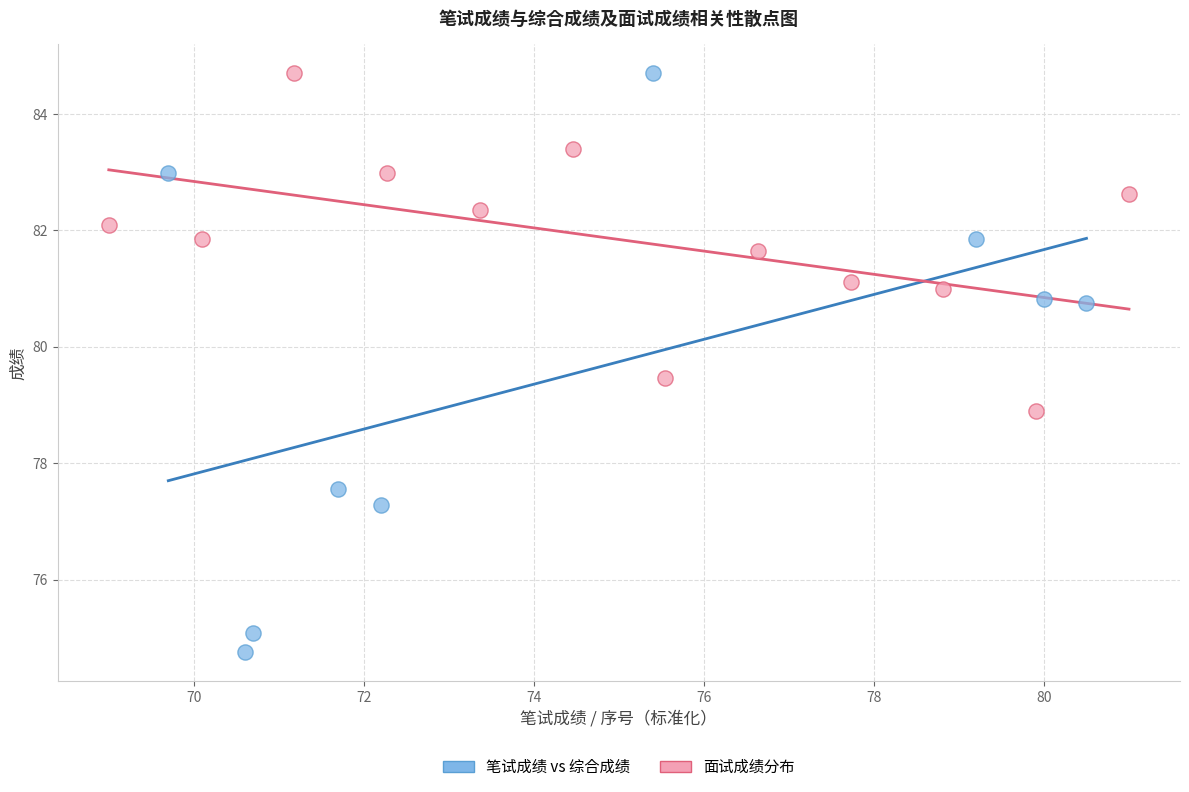

Which series has the widest spread of Y values?

笔试成绩 vs 综合成绩